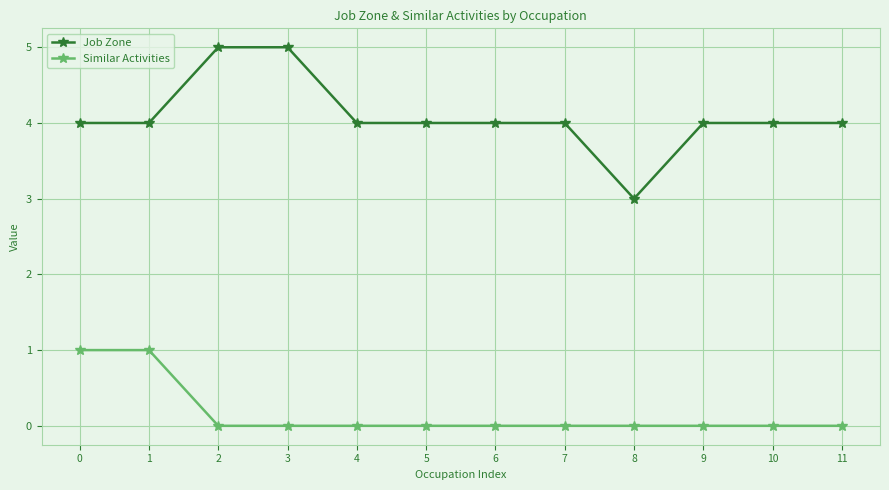

What is the value of the Job Zone point at the 3rd from the left?

5